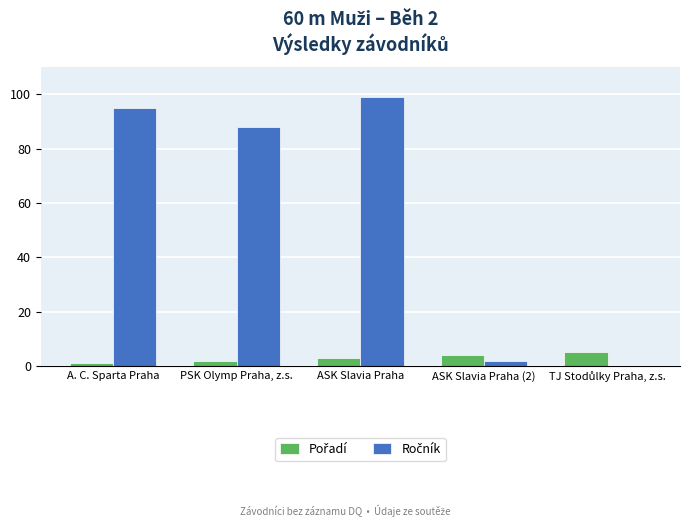

At which category does the chart reach its peak across all series?

ASK Slavia Praha